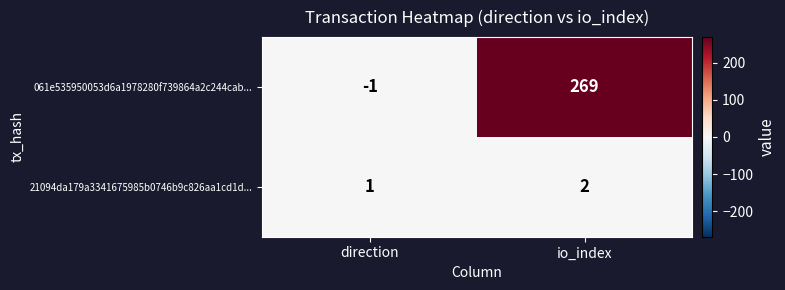

Reading left to right, extract all data points from this chart.

061e535950053d6a1978280f739864a2c244cab...: -1	269
21094da179a3341675985b0746b9c826aa1cd1d...: 1	2